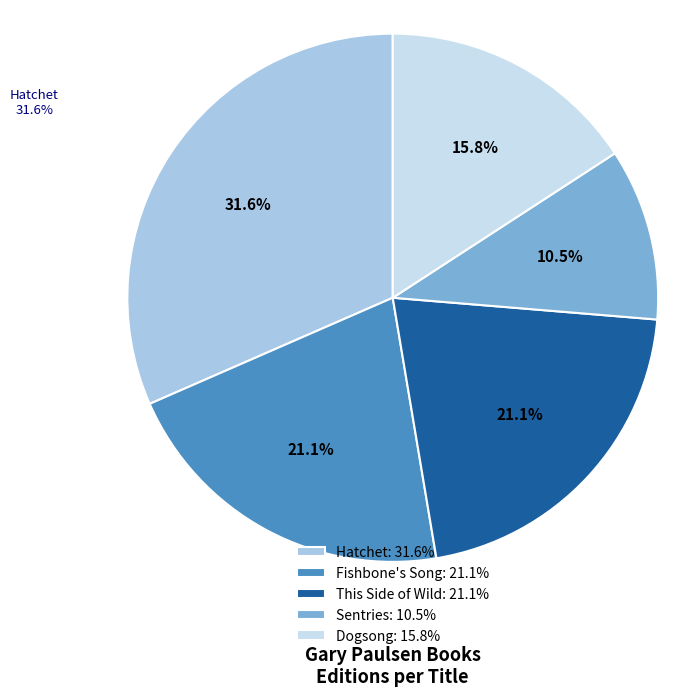

What is the largest slice in the pie chart?

Hatchet